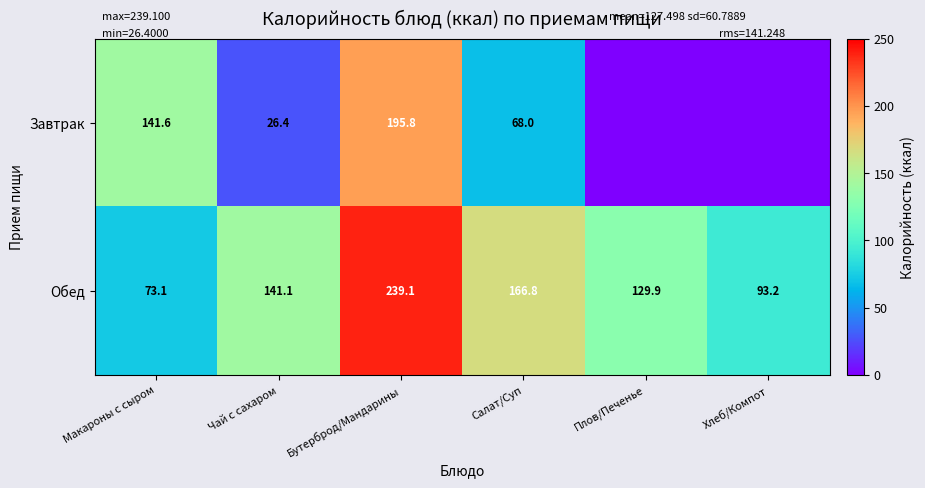

What is the total value across all series at Хлеб/Компот?

93.2